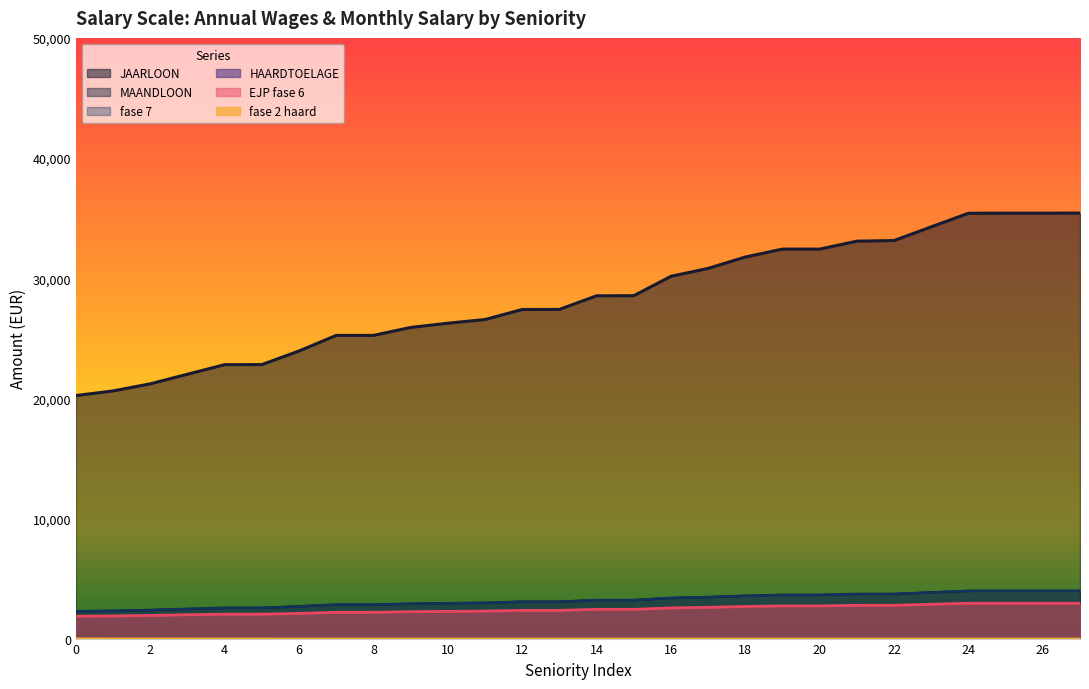

True or false: fase 7 has more than 0 interior local peaks.

False